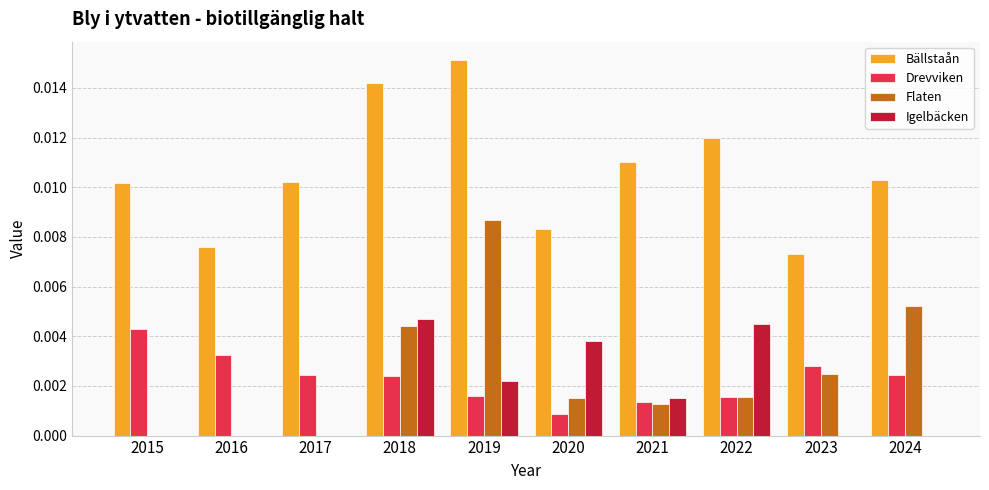

Which series has the largest range (max minus min)?

Flaten